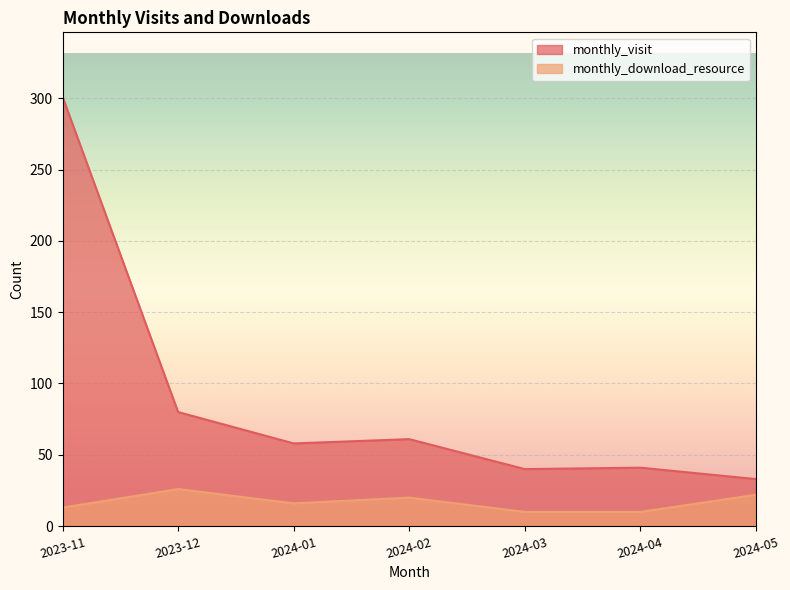

True or false: monthly_visit and monthly_download_resource intersect in this chart.

False